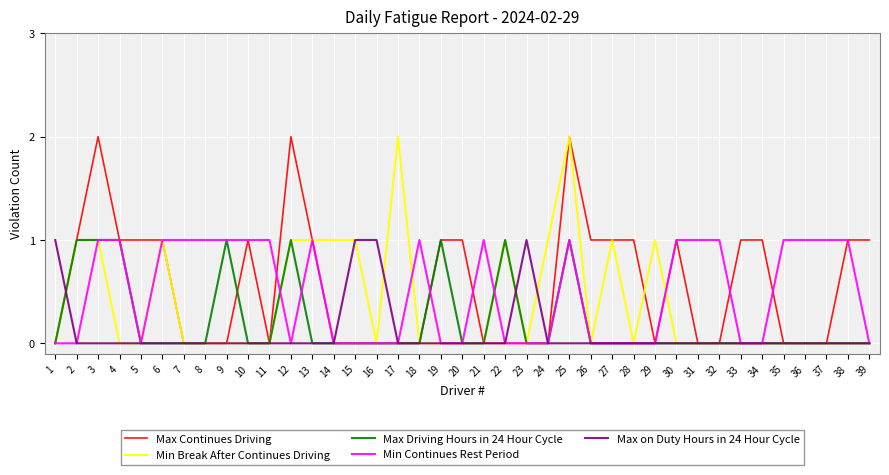

Reading left to right, list all the values displayed in this chart.

Max Continues Driving: 0	1	2	1	1	1	0	0	0	1	0	2	1	0	0	0	0	0	1	1	0	0	0	0	2	1	1	1	0	1	0	0	1	1	0	0	0	1	1
Min Break After Continues Driving: 0	1	1	0	0	1	0	0	0	0	0	1	1	1	1	0	2	0	0	0	0	1	0	1	2	0	1	0	1	0	0	0	0	0	0	0	0	0	0
Max Driving Hours in 24 Hour Cycle: 0	1	1	1	0	0	0	0	1	0	0	1	0	0	0	0	0	0	1	0	0	1	0	0	1	0	0	0	0	0	0	0	0	0	0	0	0	0	0
Min Continues Rest Period: 0	0	1	1	0	1	1	1	1	1	1	0	1	0	0	0	0	1	0	0	1	0	0	0	1	0	0	0	0	1	1	1	0	0	1	1	1	1	0
Max on Duty Hours in 24 Hour Cycle: 1	0	0	0	0	0	0	0	0	0	0	0	0	0	1	1	0	0	0	0	0	0	1	0	0	0	0	0	0	0	0	0	0	0	0	0	0	0	0